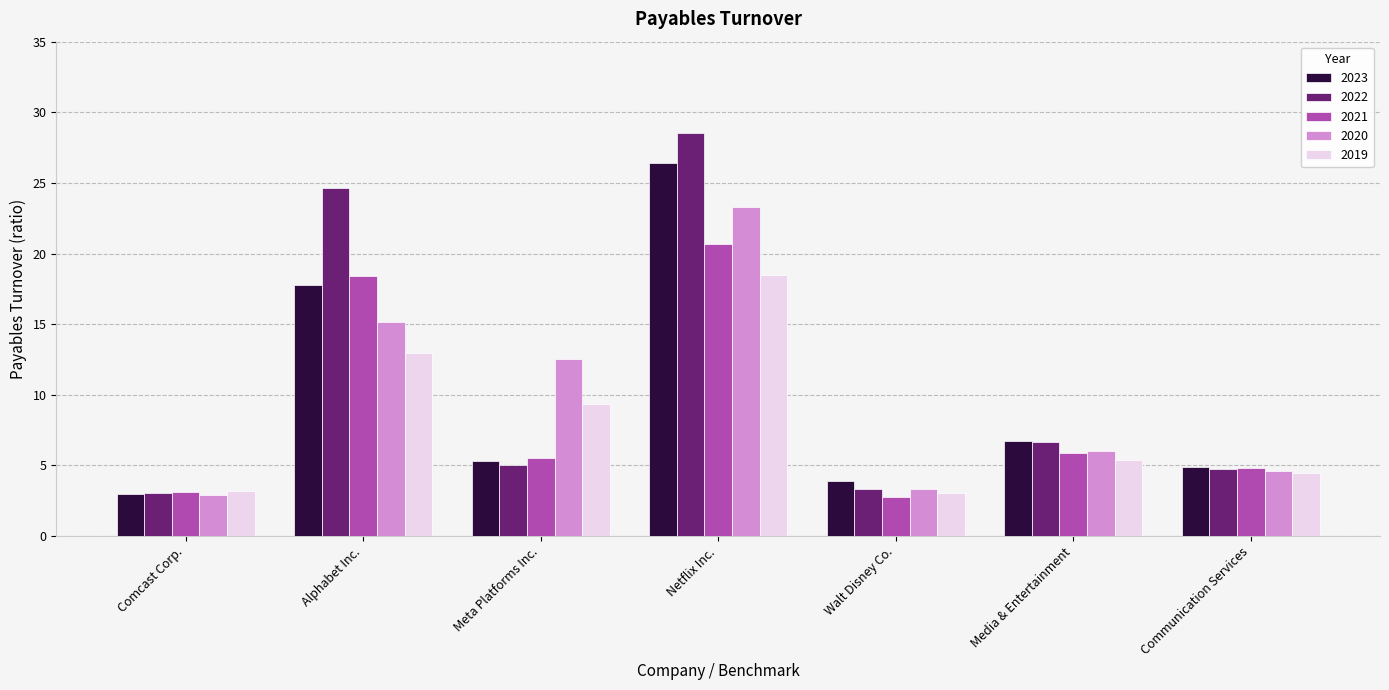

How many bars are there in total?

35